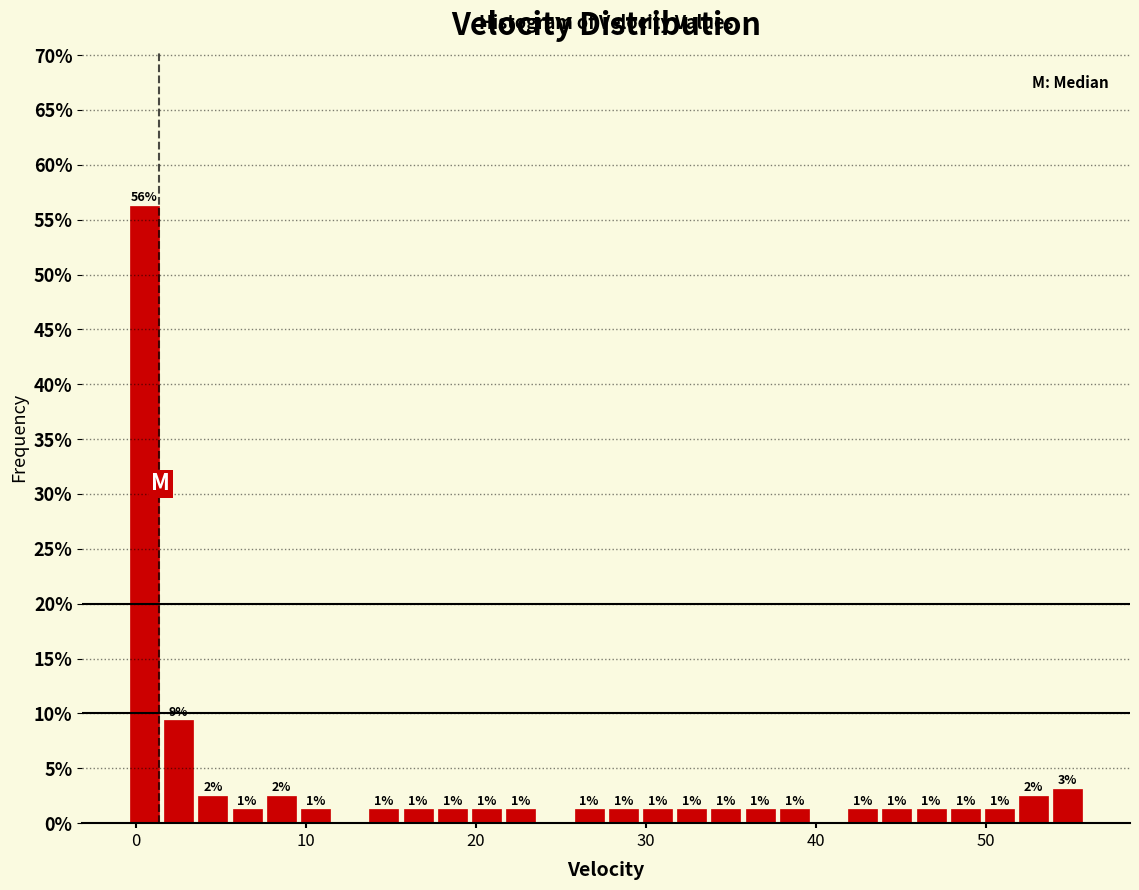

Read against the x-axis, roughly where is the centre of the tallest bar?

1